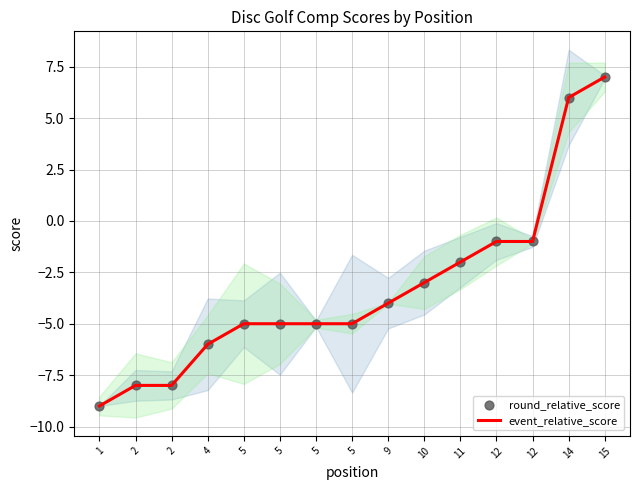

Is the value of event_relative_score at 12 greater than the value of round_relative_score at 4?

Yes